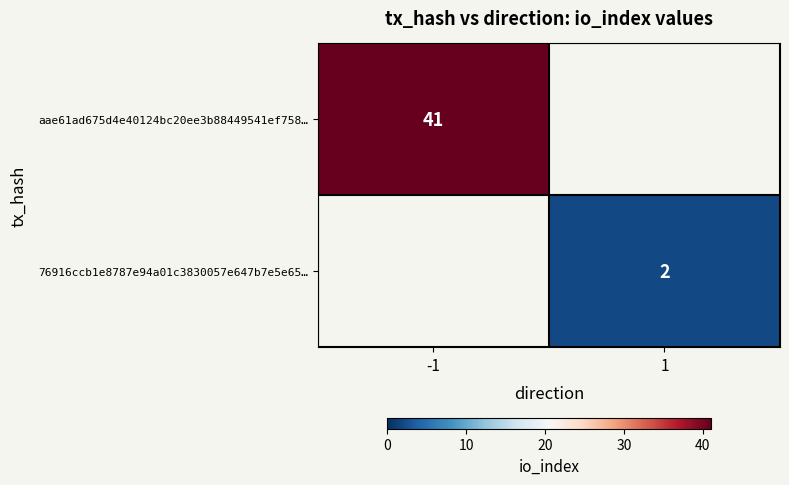

The value of aae61ad675d4e40124bc20ee3b88449541ef758… at -1 is 15. True or false?

False